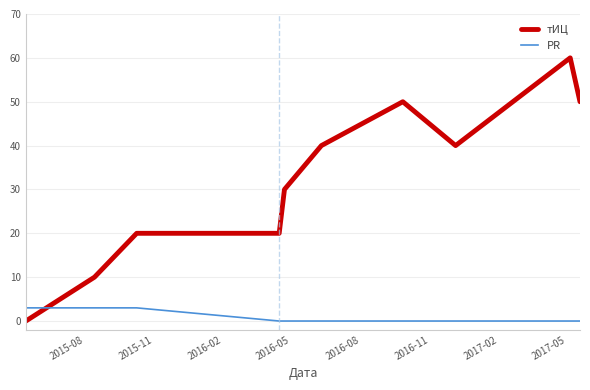

List the series in order of their peak value, lowest first.

PR, тИЦ